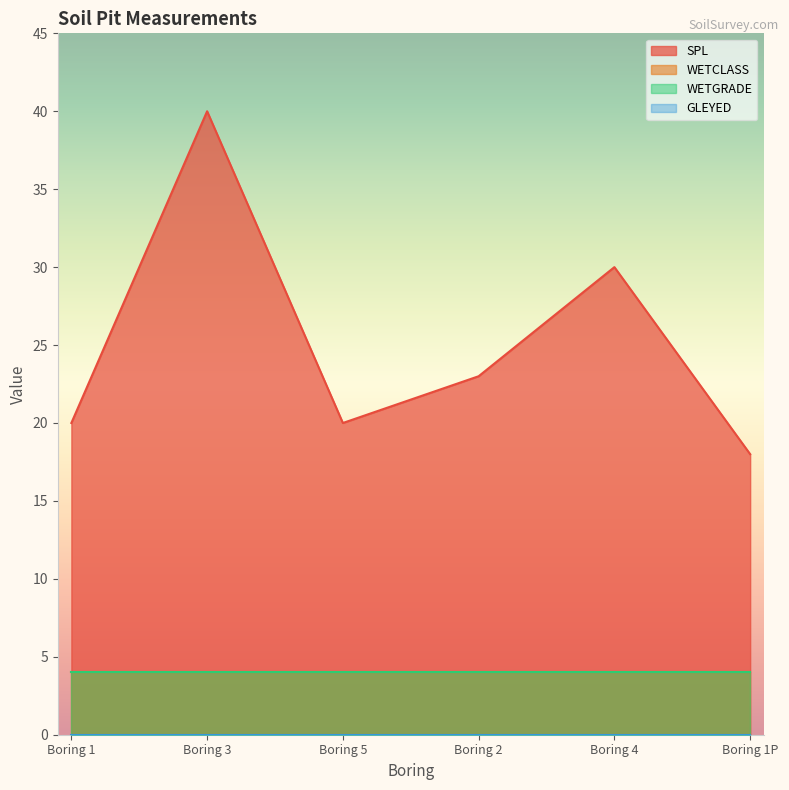

How many lines are shown in the chart?

4